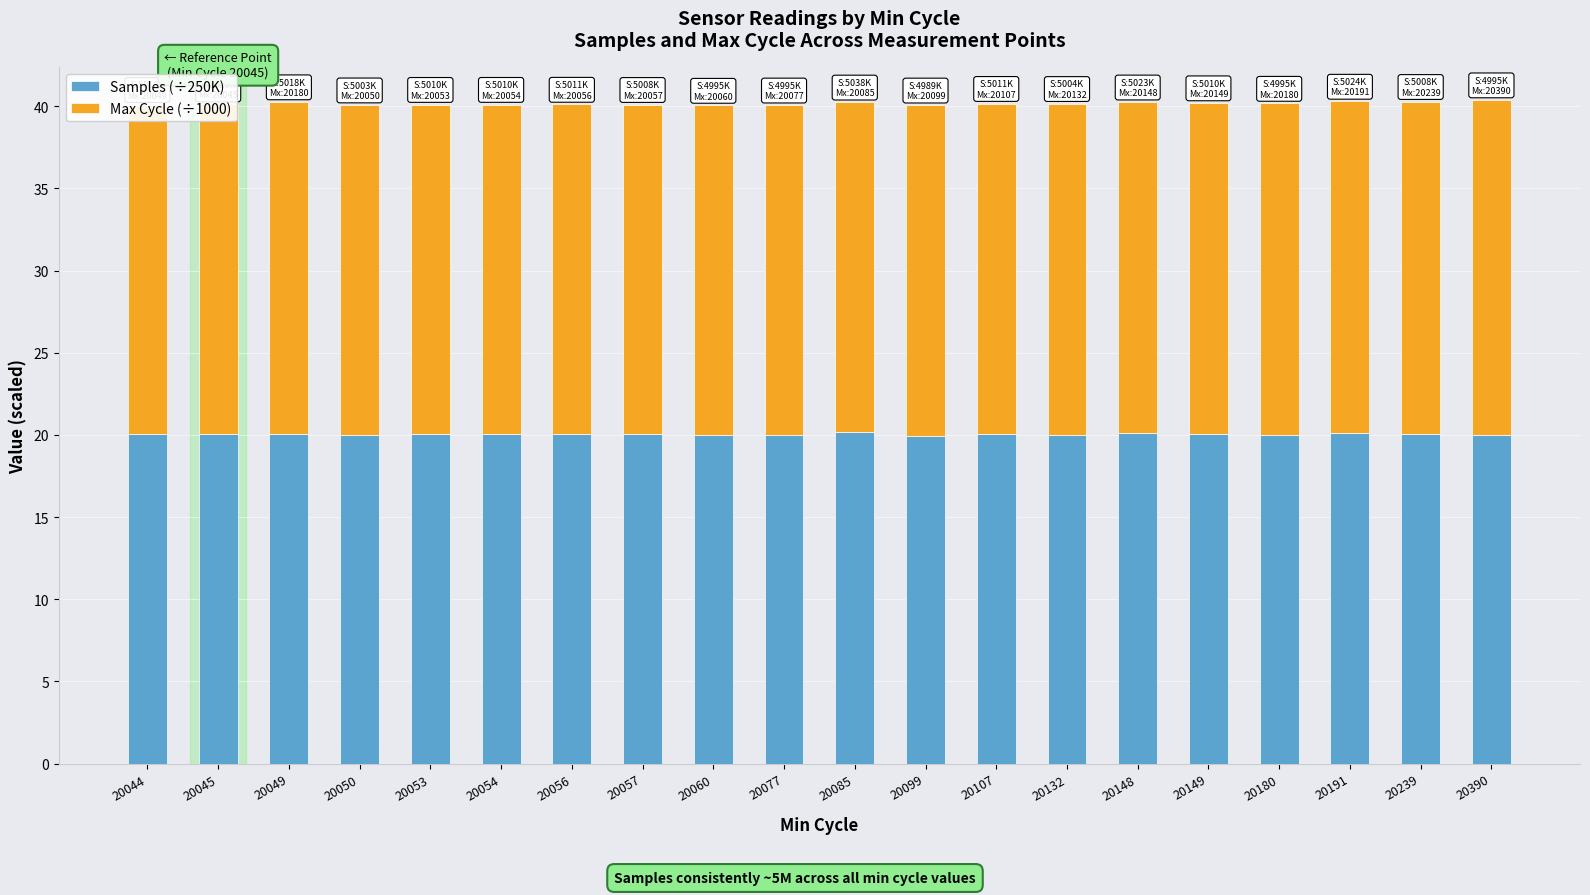

Does the chart contain any negative values?

No